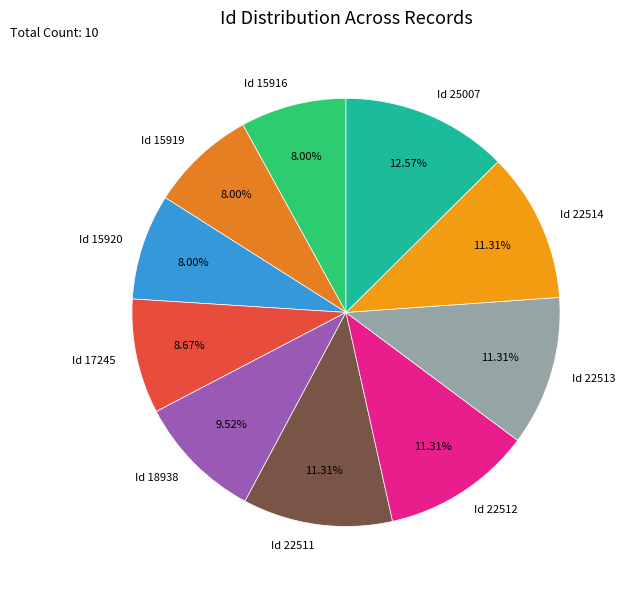

How many slices are in this pie chart?

10